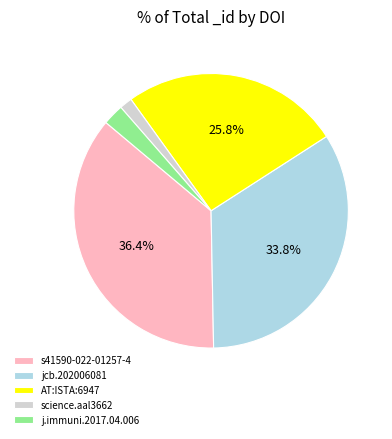

How much of the chart is everything except jcb.202006081?

66.2%